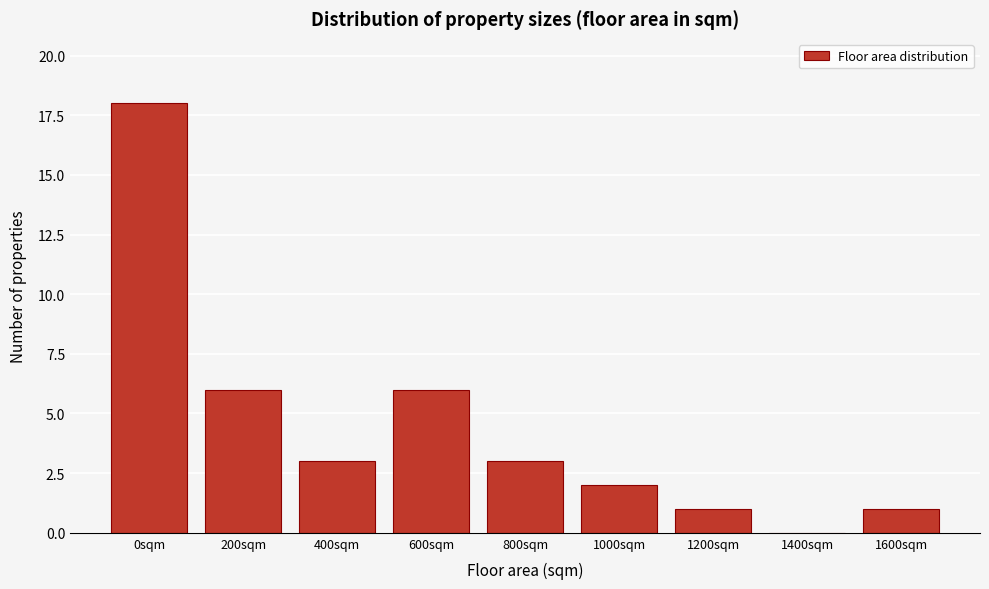

Reading left to right, what are all the values shown in this chart?

0sqm=18	200sqm=6	400sqm=3	600sqm=6	800sqm=3	1000sqm=2	1200sqm=1	1400sqm=0	1600sqm=1